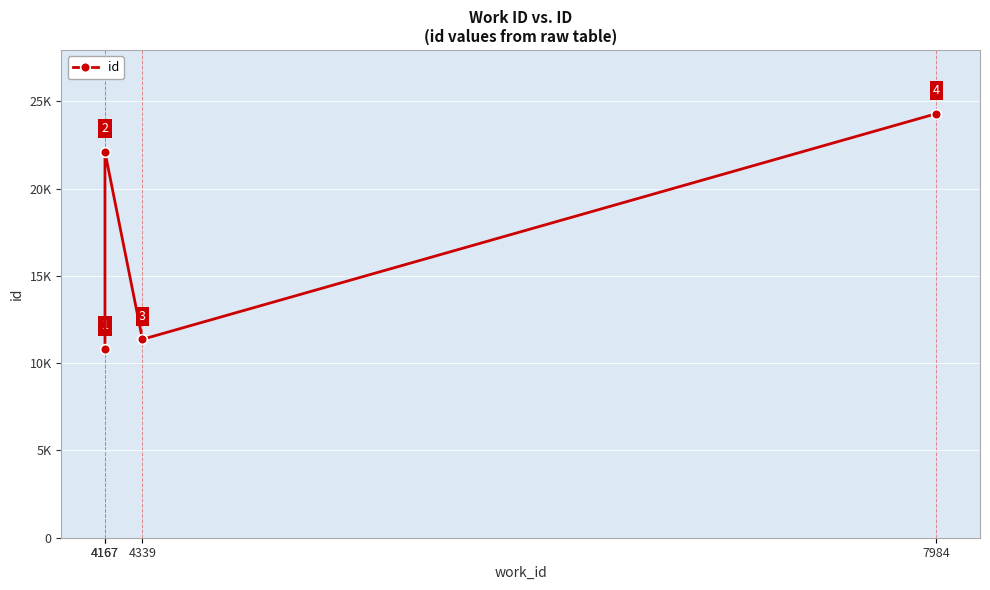

Which label corresponds to the largest value in the chart?

7984